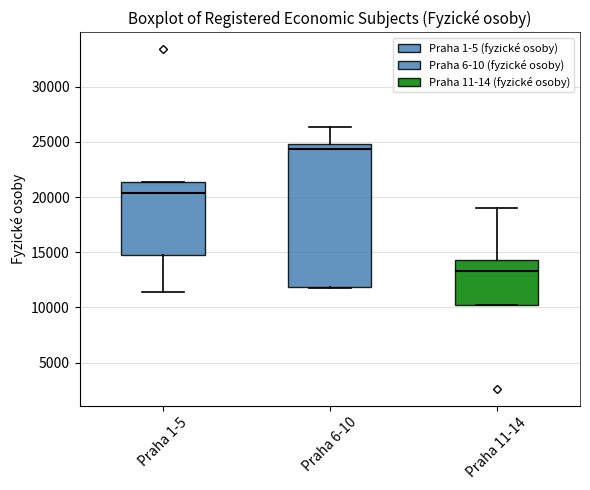

Reading left to right, read every box against the y-axis: the position of its median line, the range the box covers, and the ends of its whiskers. The values are not printed on the chart, so give them approximately, as read against the axis.

Praha 1-5: median 20500, box 15000 to 21500, whiskers 11500 to 21500
Praha 6-10: median 24500, box 12000 to 25000, whiskers 11500 to 26500
Praha 11-14: median 13500, box 10000 to 14500, whiskers 10000 to 19000